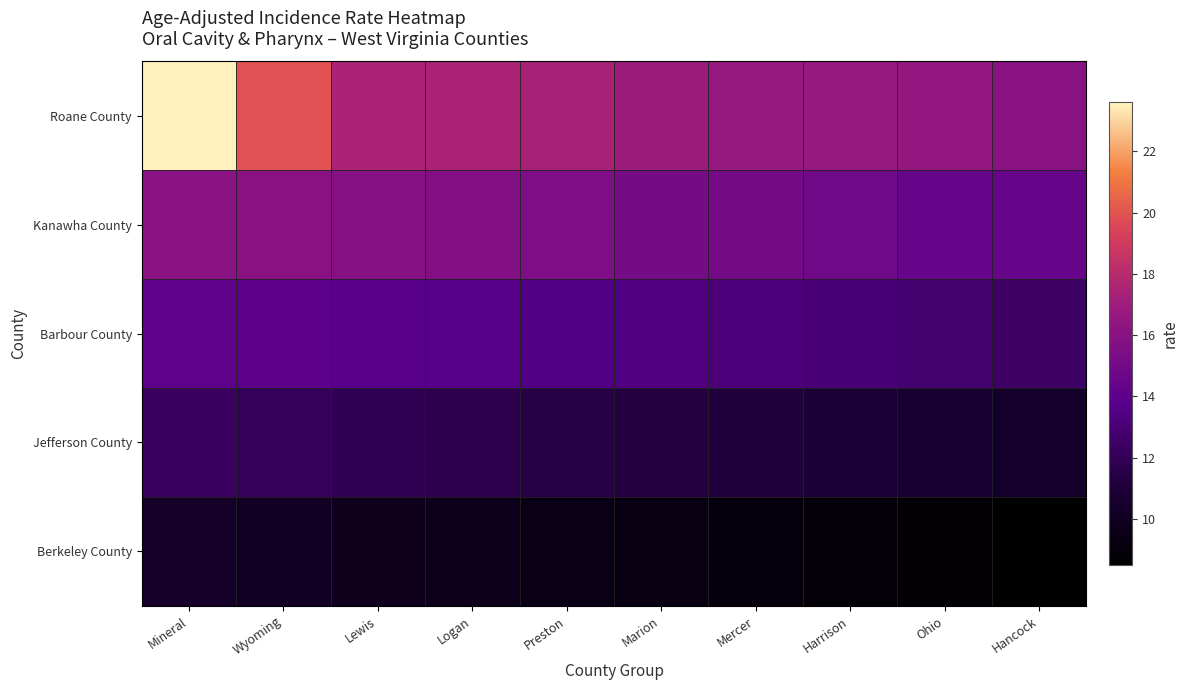

Which category has the lowest value across all series?

Hancock